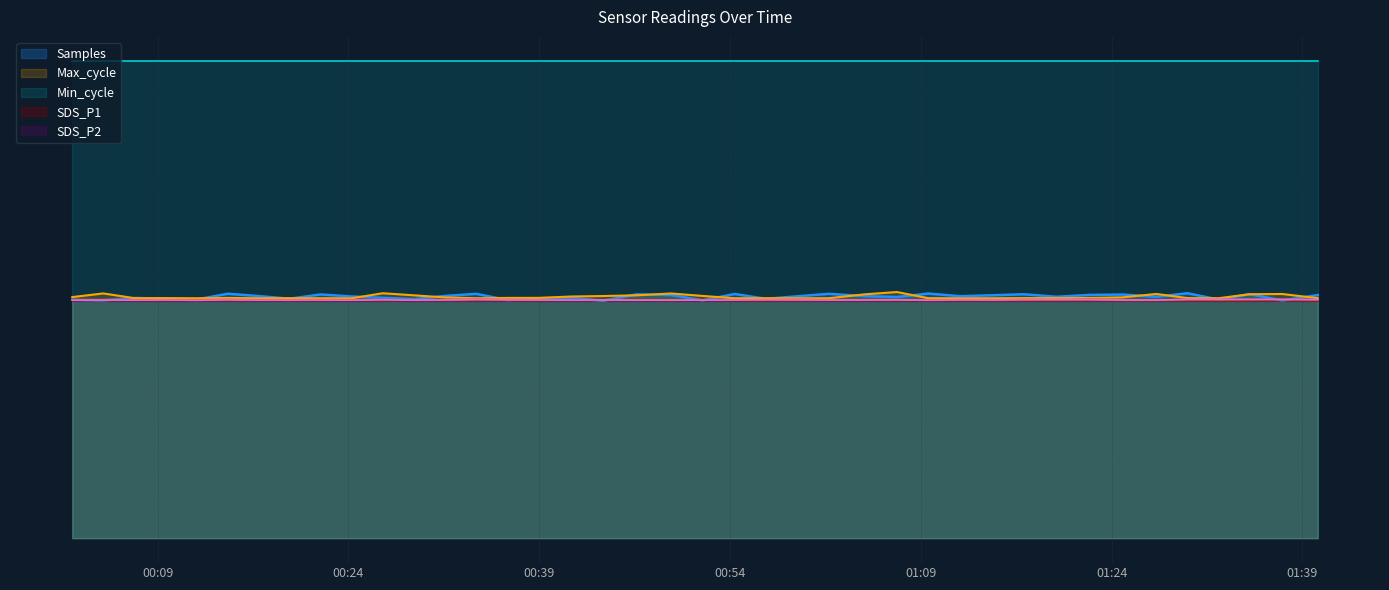

Which series has the largest range (max minus min)?

Samples